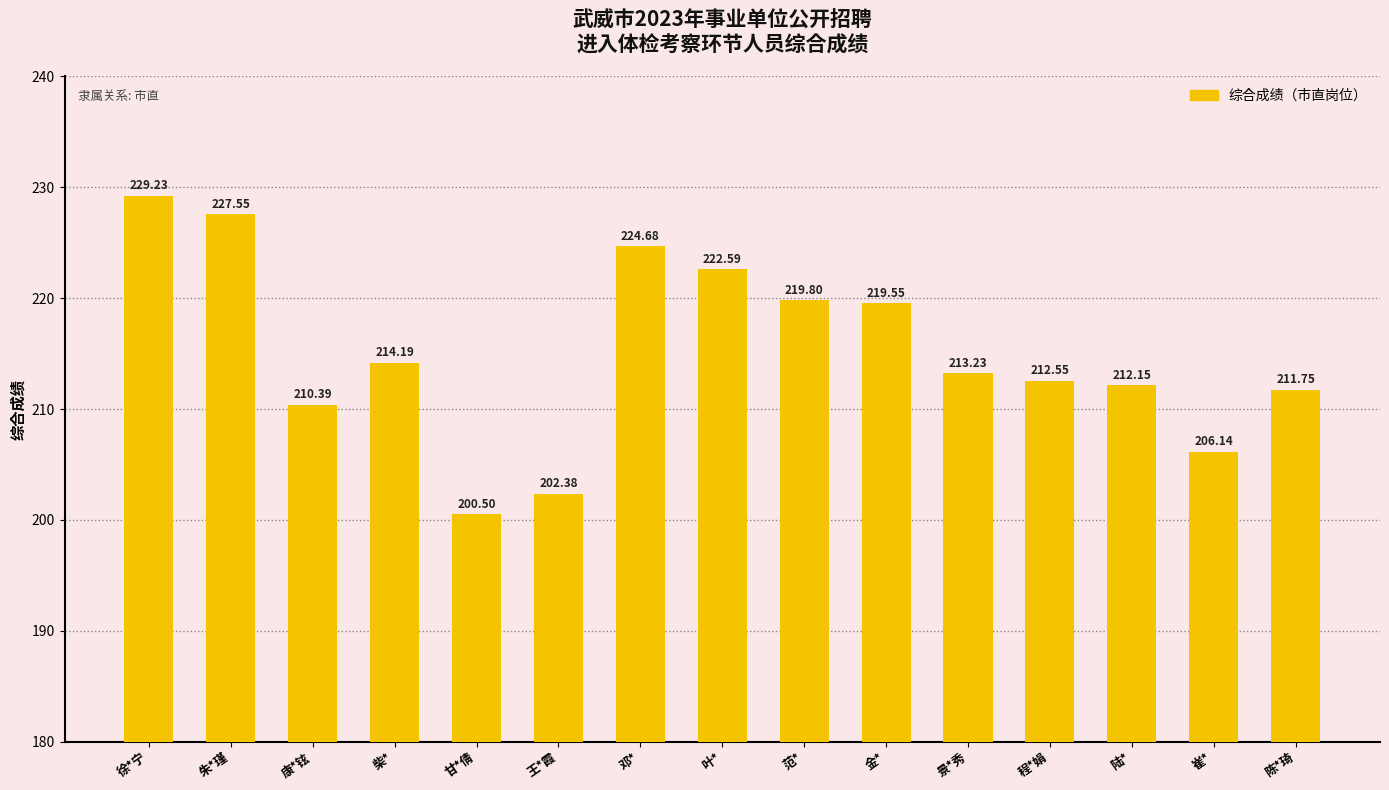

At which label does the data first exceed 213?

徐*宁